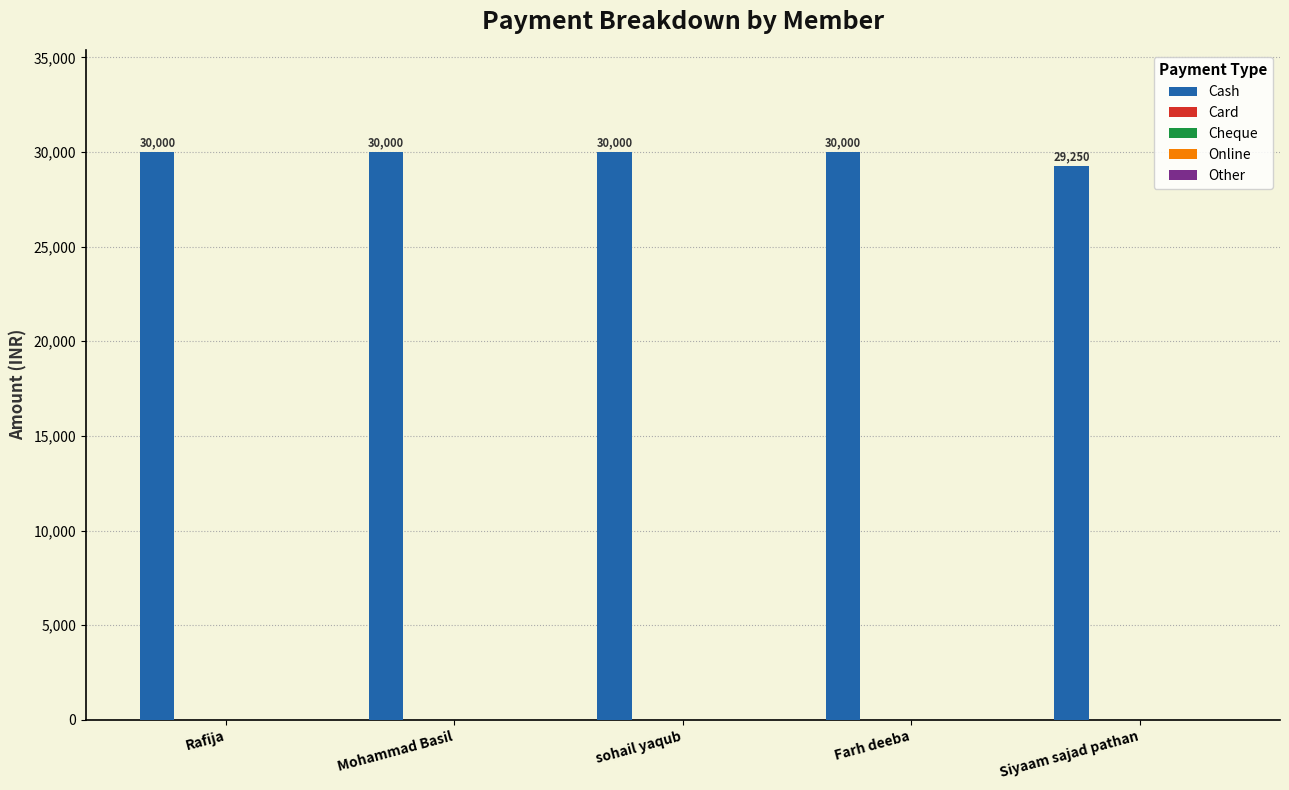

What is the value of the 4th bar from the left?

30000